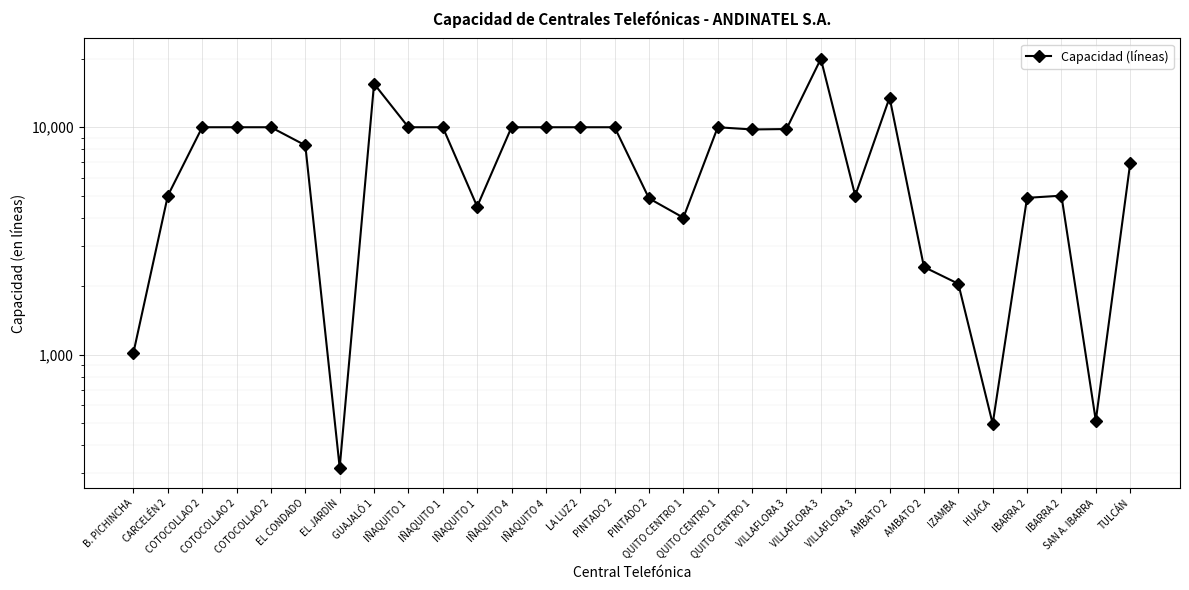

List the labels in order of value, largest first.

VILLAFLORA 3, GUAJALÓ 1, AMBATO 2, COTOCOLLAO 2, COTOCOLLAO 2, COTOCOLLAO 2, IÑAQUITO 1, IÑAQUITO 1, IÑAQUITO 4, IÑAQUITO 4, LA LUZ 2, PINTADO 2, QUITO CENTRO 1, VILLAFLORA 3, QUITO CENTRO 1, EL CONDADO, TULCÁN, CARCELÉN 2, VILLAFLORA 3, IBARRA 2, IBARRA 2, PINTADO 2, IÑAQUITO 1, QUITO CENTRO 1, AMBATO 2, IZAMBA, B. PICHINCHA, SAN A. IBARRA, HUACA, EL JARDÍN